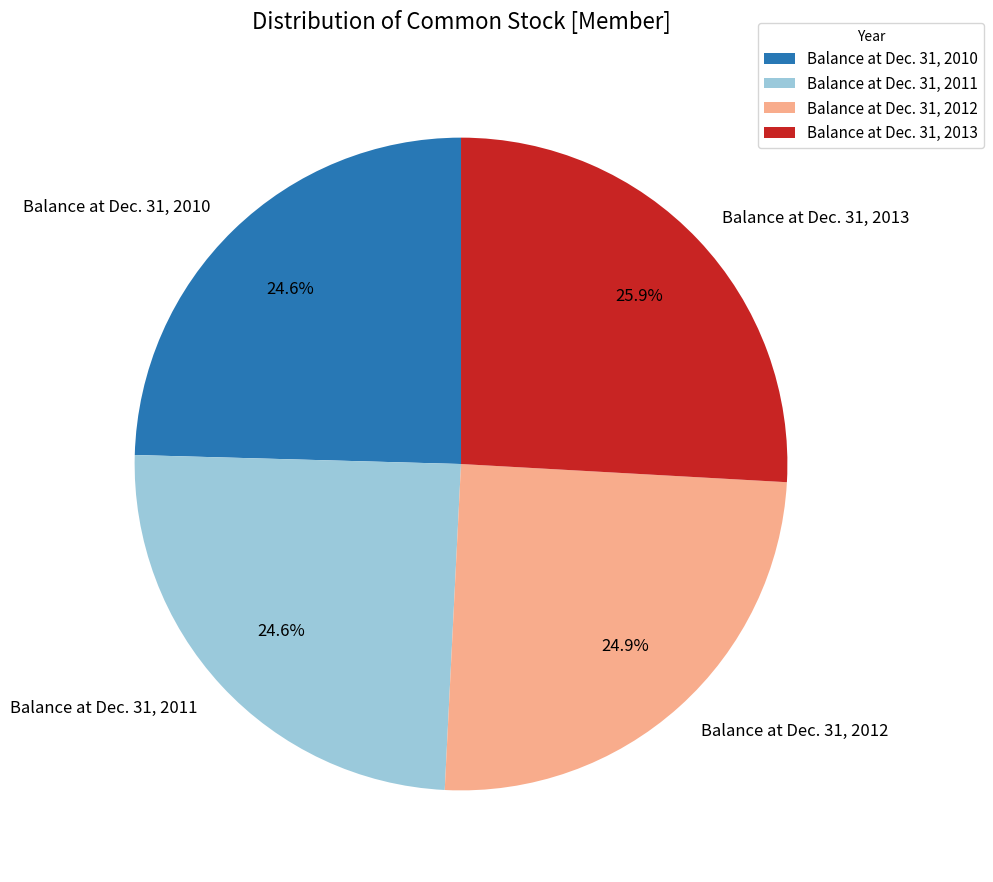

What is the ratio of the value at Balance at Dec. 31, 2010 to the value at Balance at Dec. 31, 2013?

0.9